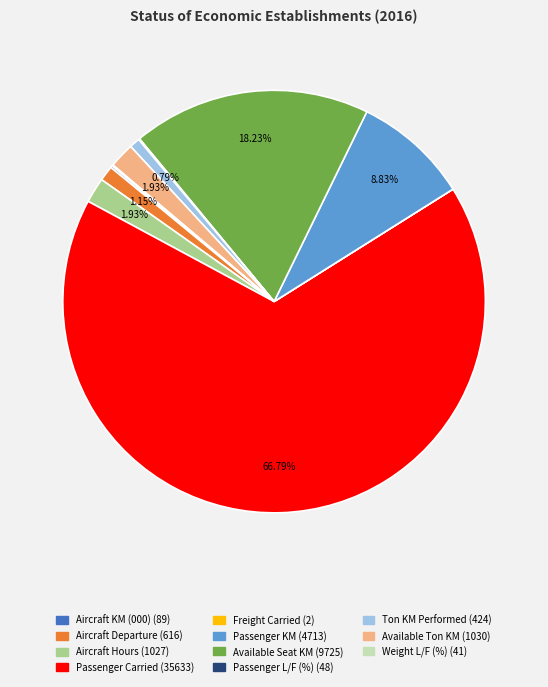

To the nearest percent, what portion does Passenger Carried represent?

67%